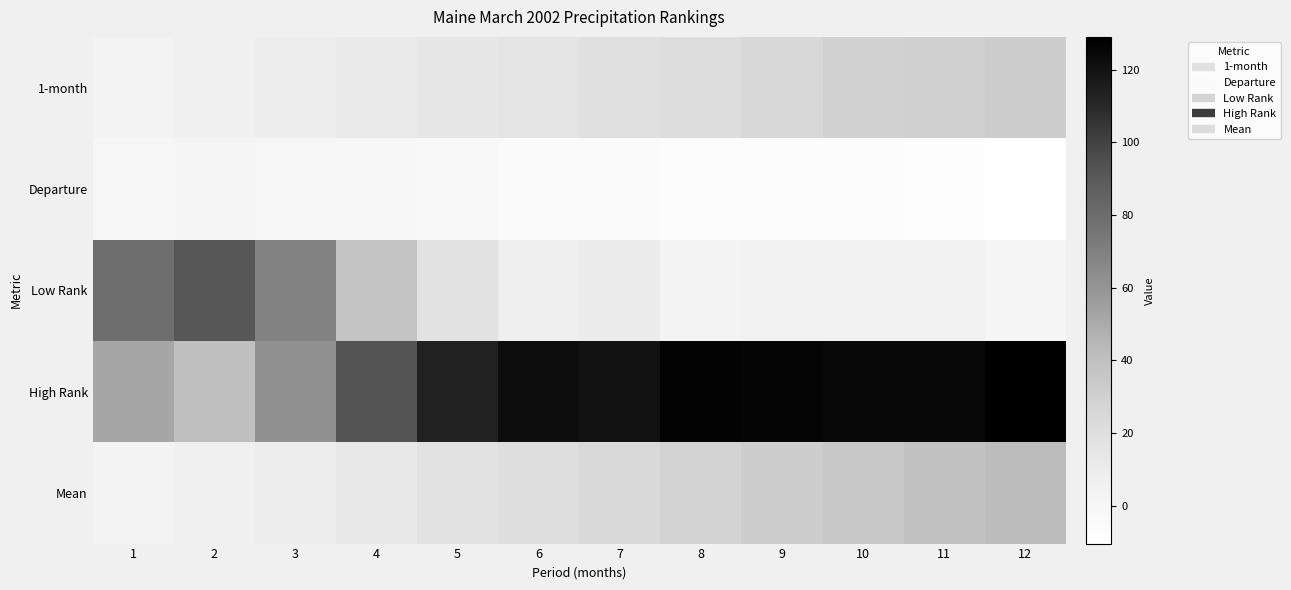

Which series has the largest total across all categories?

High Rank